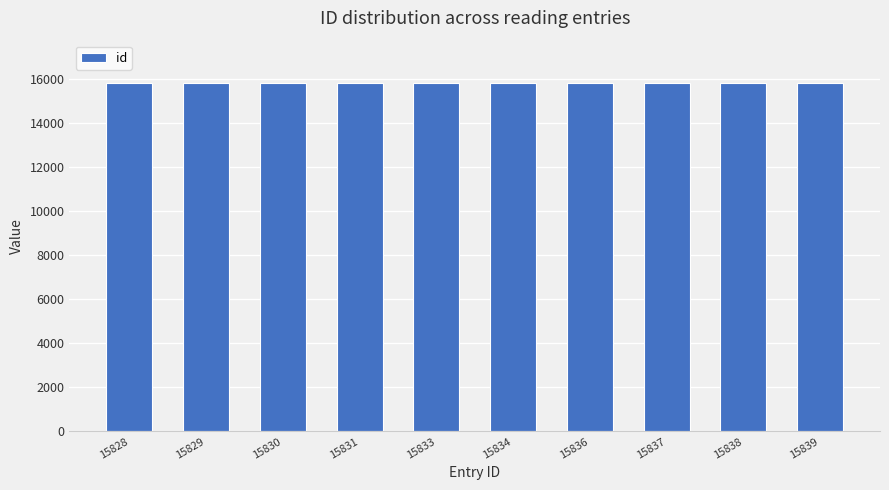

Are the bars grouped side by side (vs. stacked)?

No